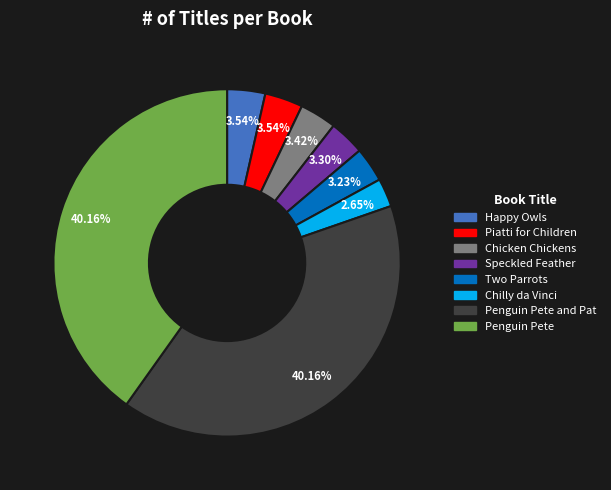

Is there a majority slice in this chart?

No